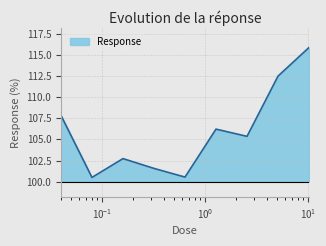

What is the sum of all values?

953.1